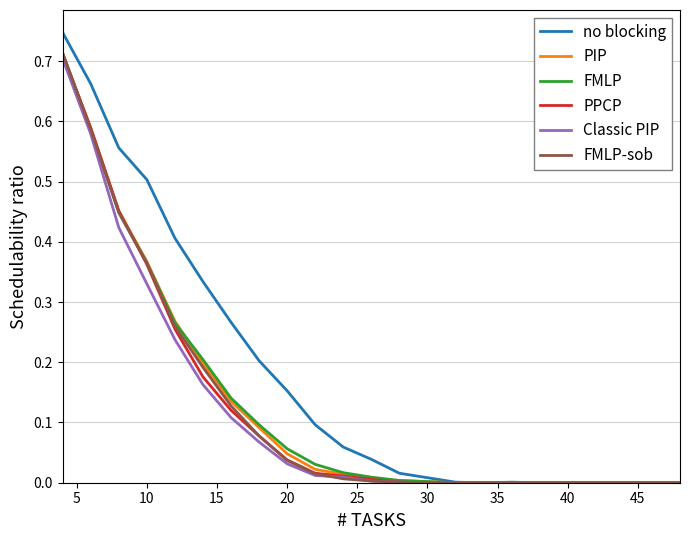

Which series has the largest range (max minus min)?

no blocking